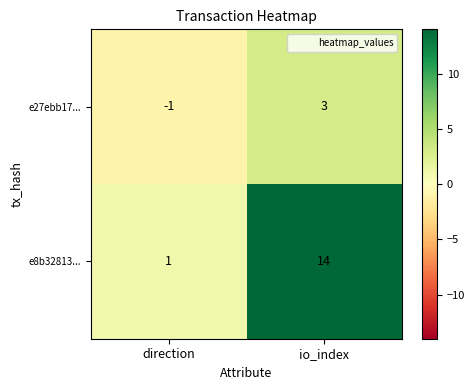

Which series changed the most between direction and io_index?

e8b32813...